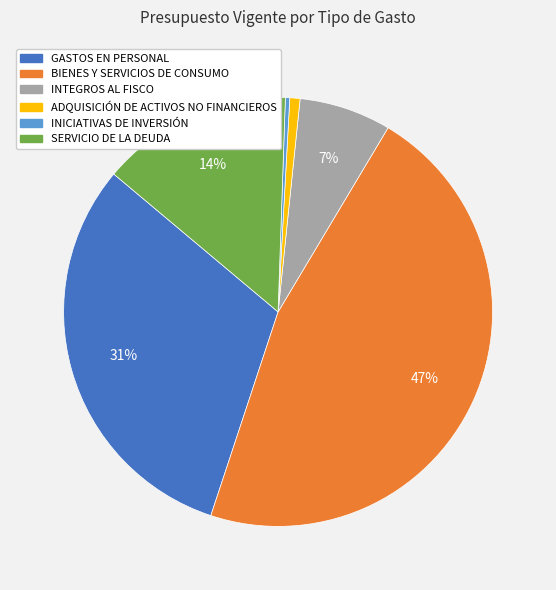

Is there any slice that represents more than half of the pie?

No